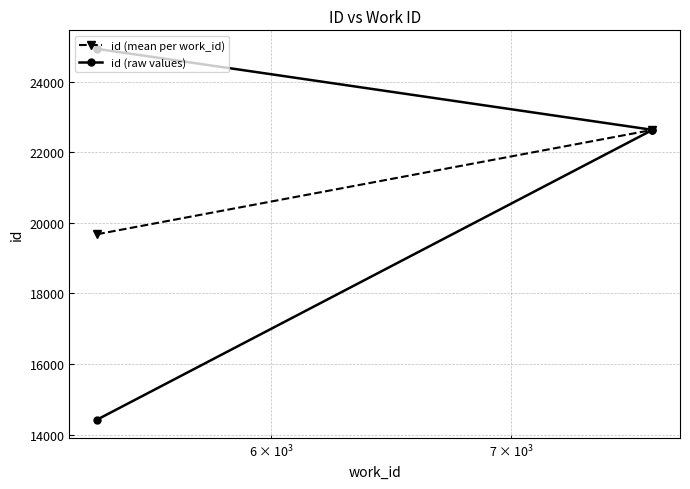

What is the sum of all values?

84614